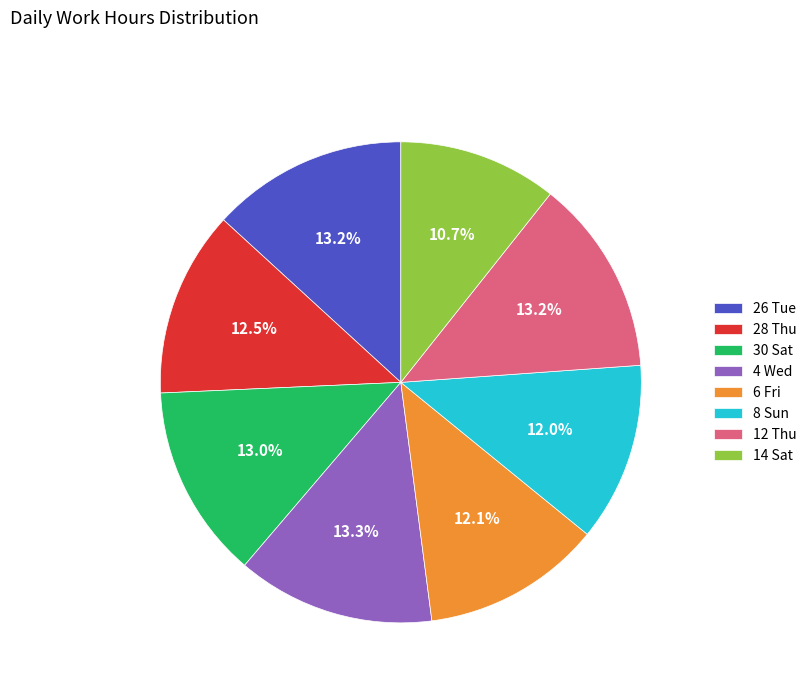

To the nearest percent, what is the average slice percentage?

12%